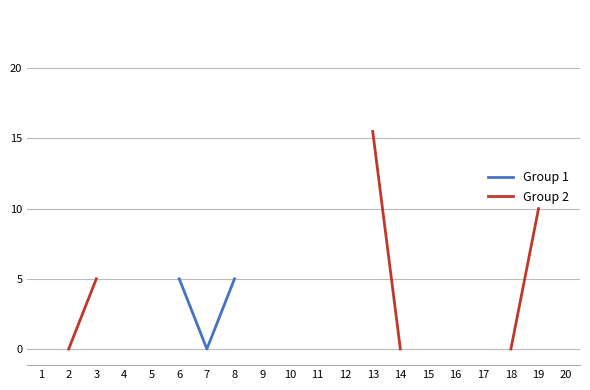

True or false: Group 2 and Group 1 cross at least once.

False